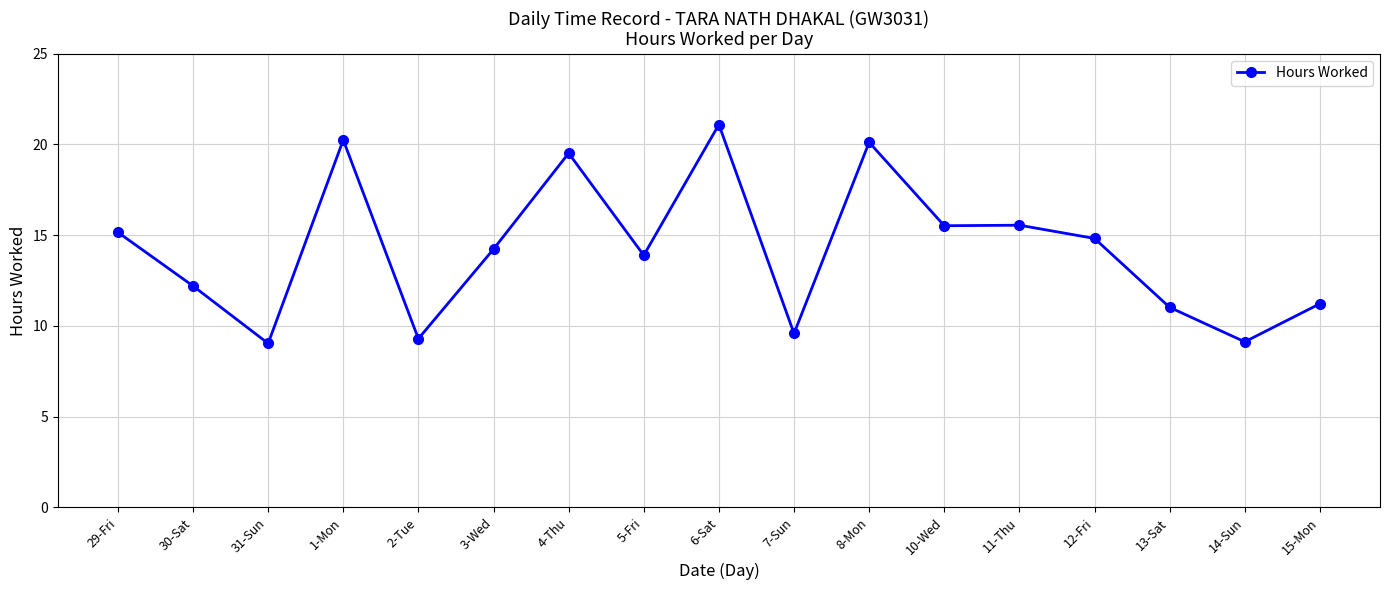

What is the average value?

14.2